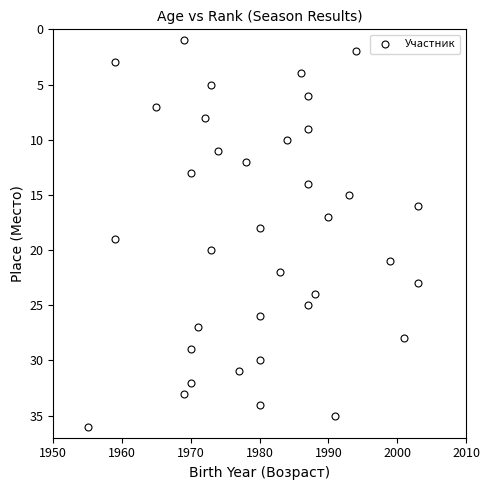

What is the range of Y values (max minus min)?

35